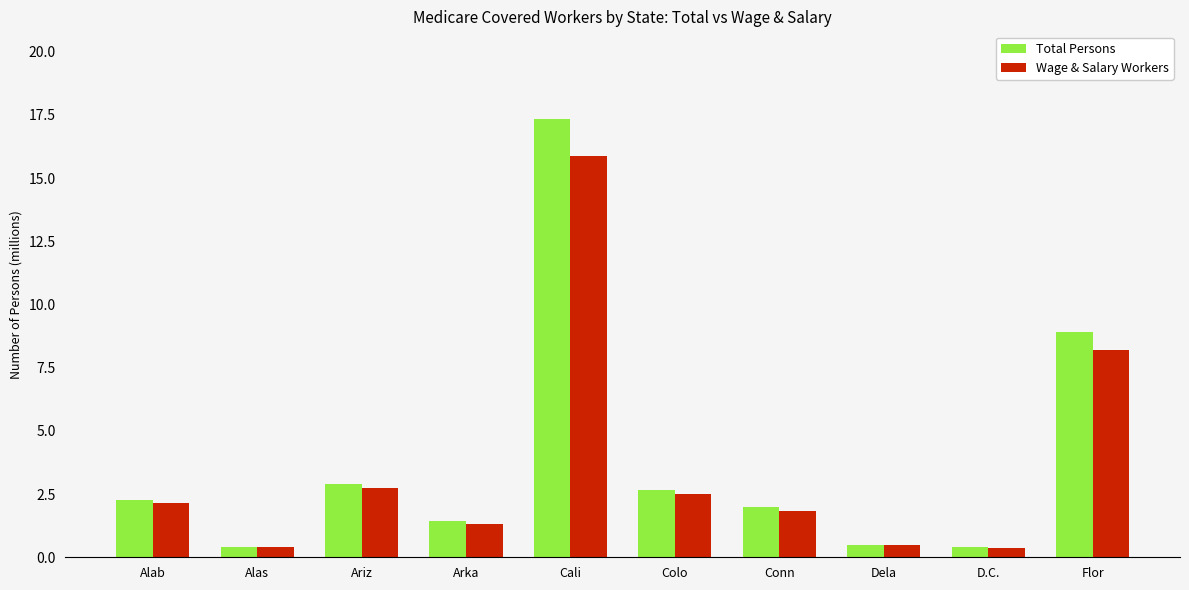

Are the bars horizontal?

No